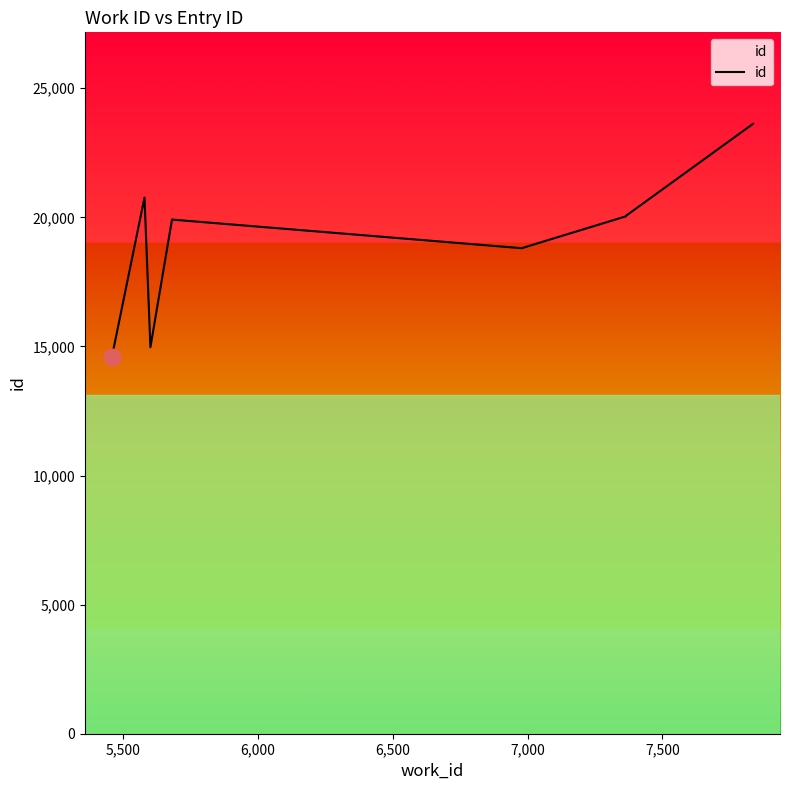

Count the number of categories in the chart.

10